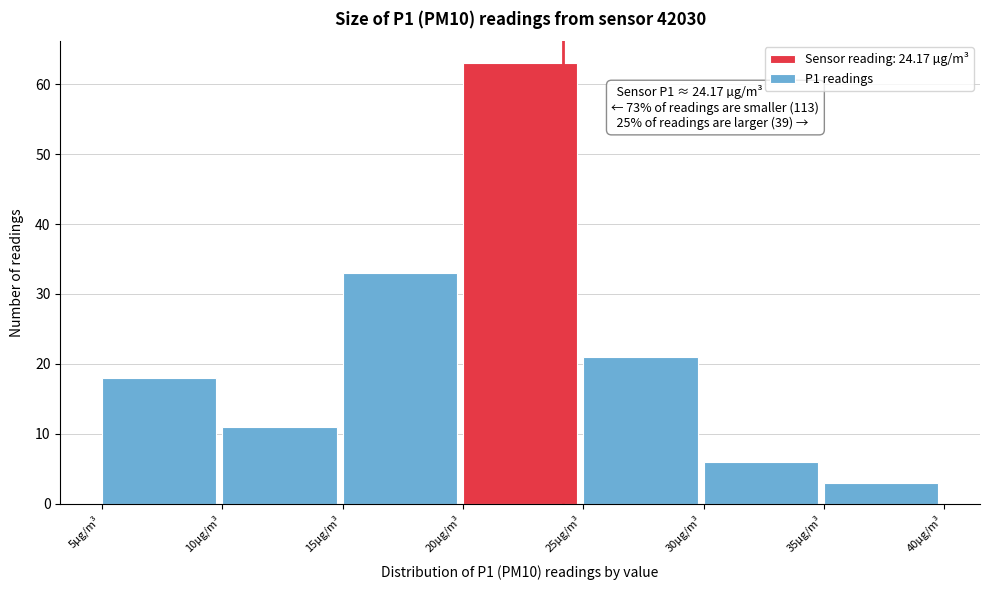

Over which range of the x-axis is the bar tallest?

20 to 25